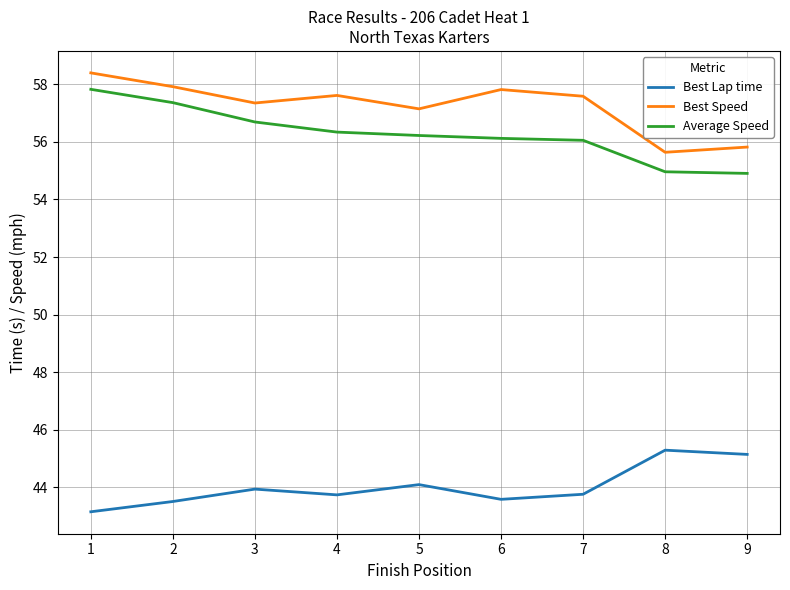

Which series has the widest spread of values?

Average Speed